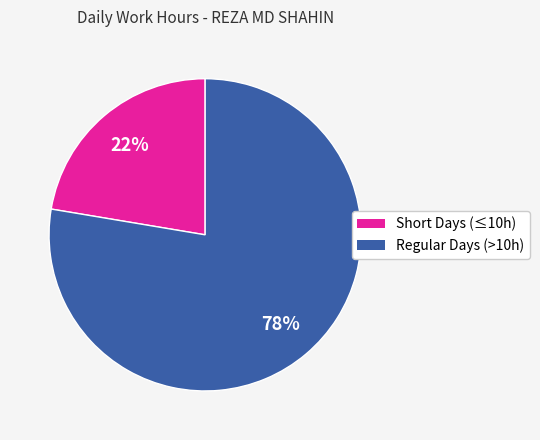

To the nearest percent, what is the average slice percentage?

50%